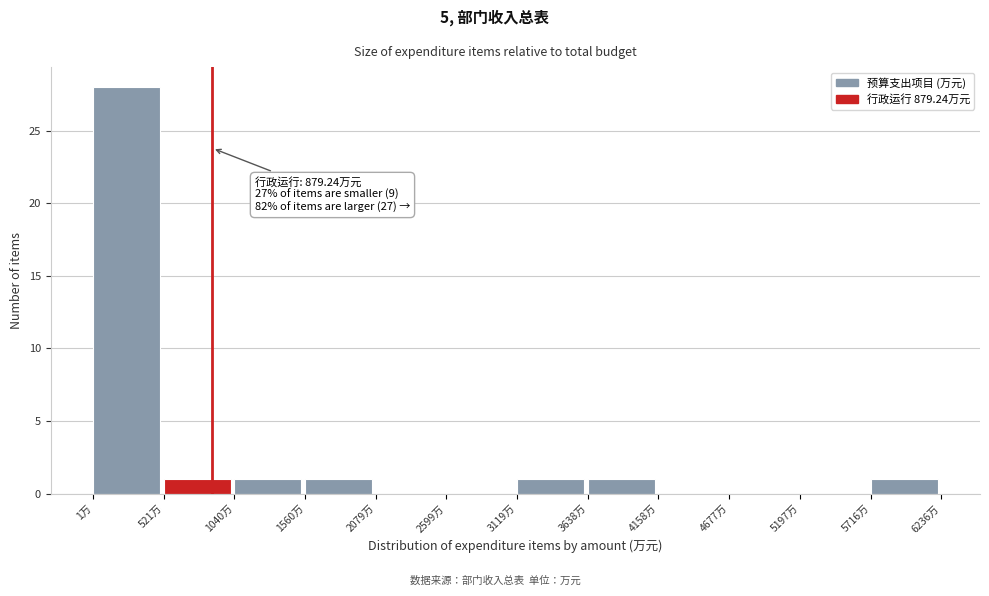

Over which range of the x-axis is the bar tallest?

0 to 500